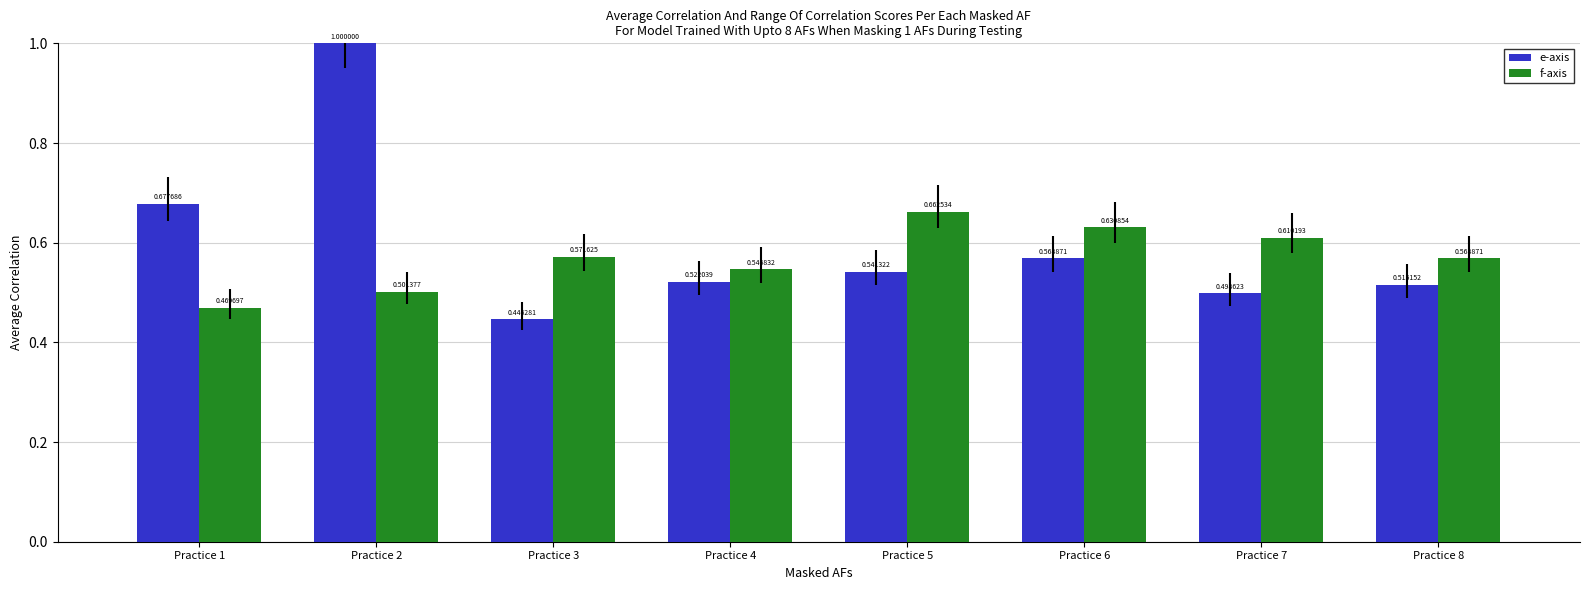

At which label is f-axis closest to 0?

Practice 1